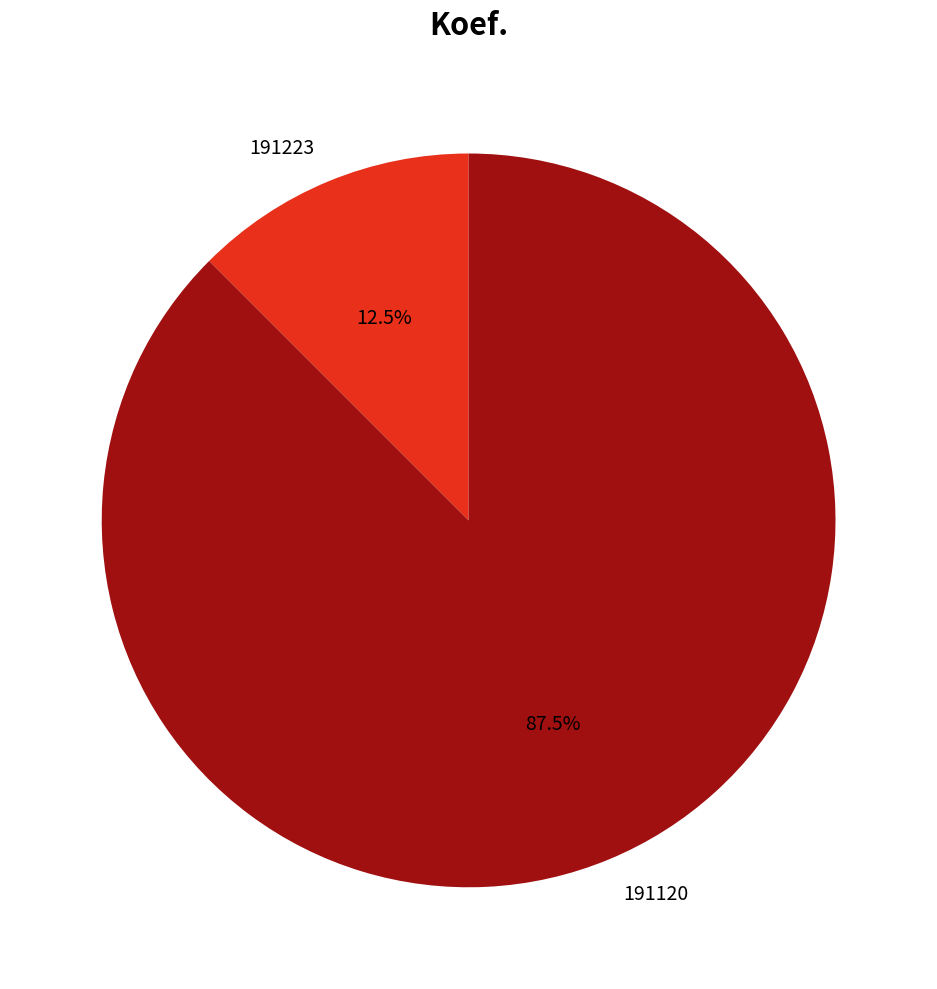

Count the number of slices in the pie.

2